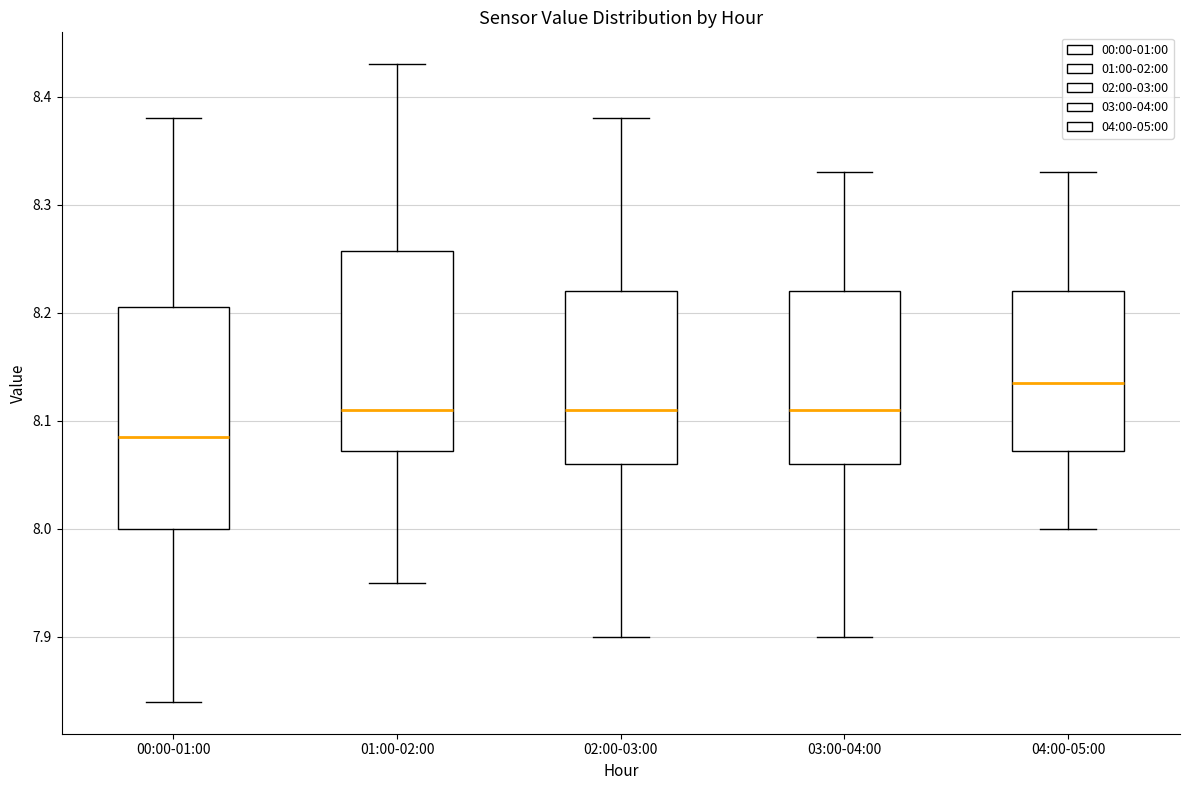

Comparing the boxes themselves (not the whiskers), which one is the tallest?

00:00-01:00